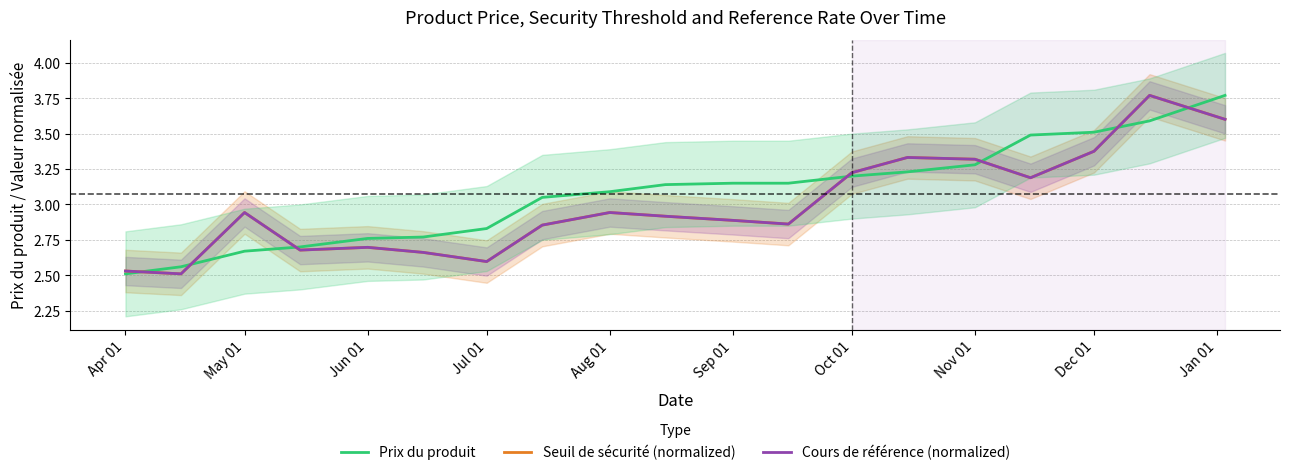

How many distinct data groups are displayed?

3